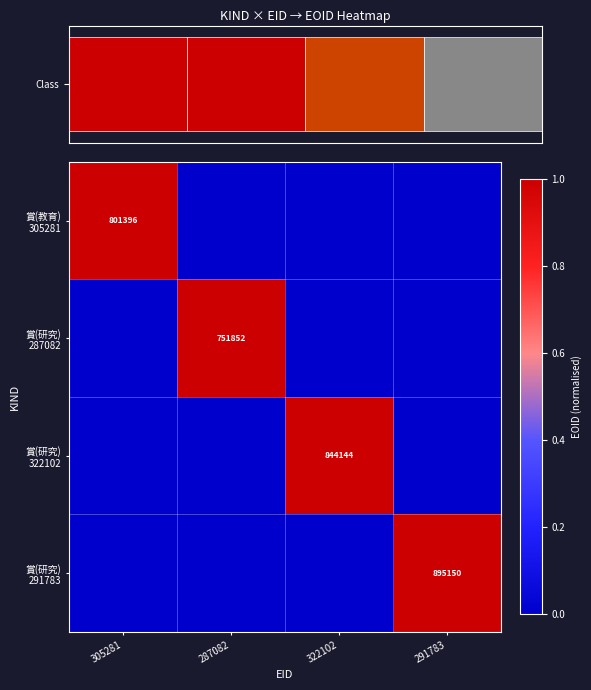

The 賞(研究) 291783 series shows -1 at 305281. True or false?

False